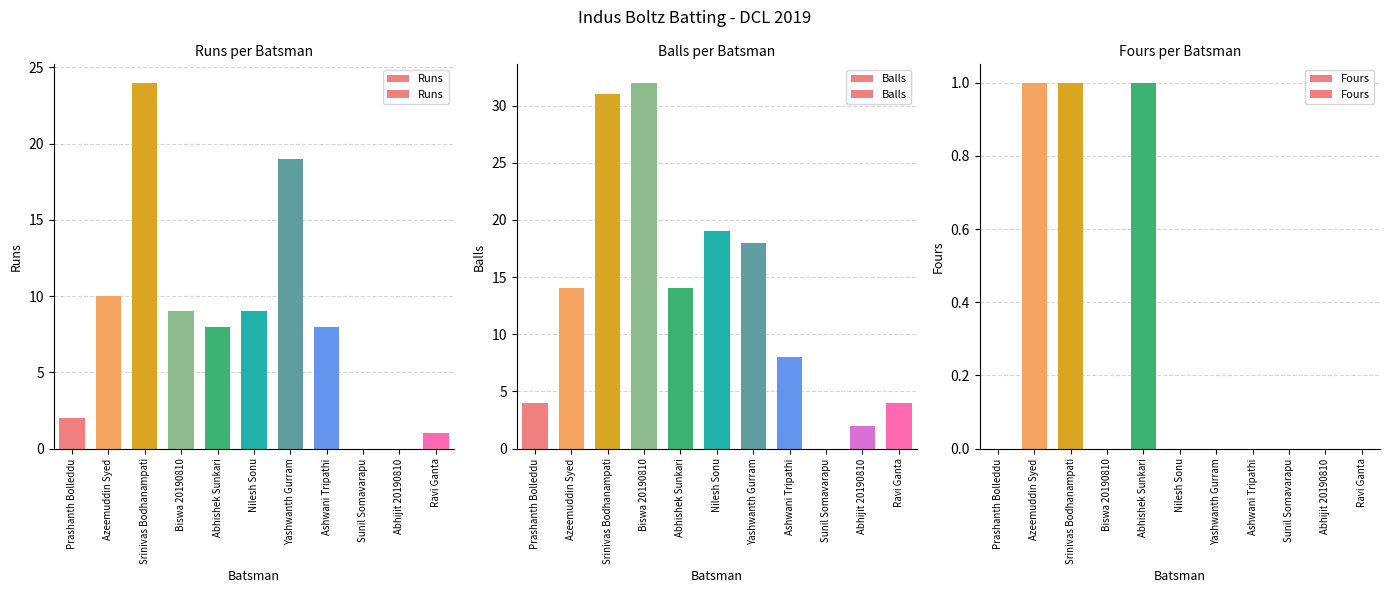

What is the difference between the maximum and minimum values in the Balls series?

32